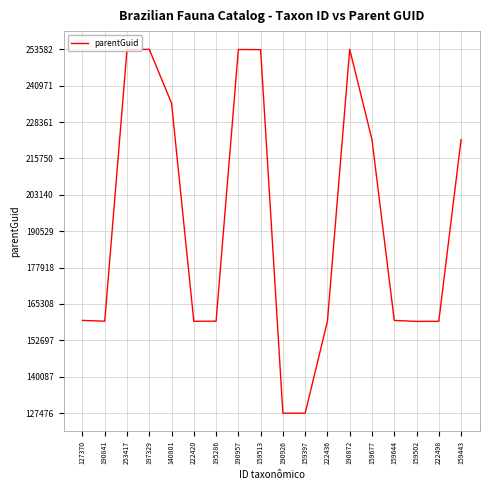

True or false: there are more than 0 points higher than both neighbors.

True